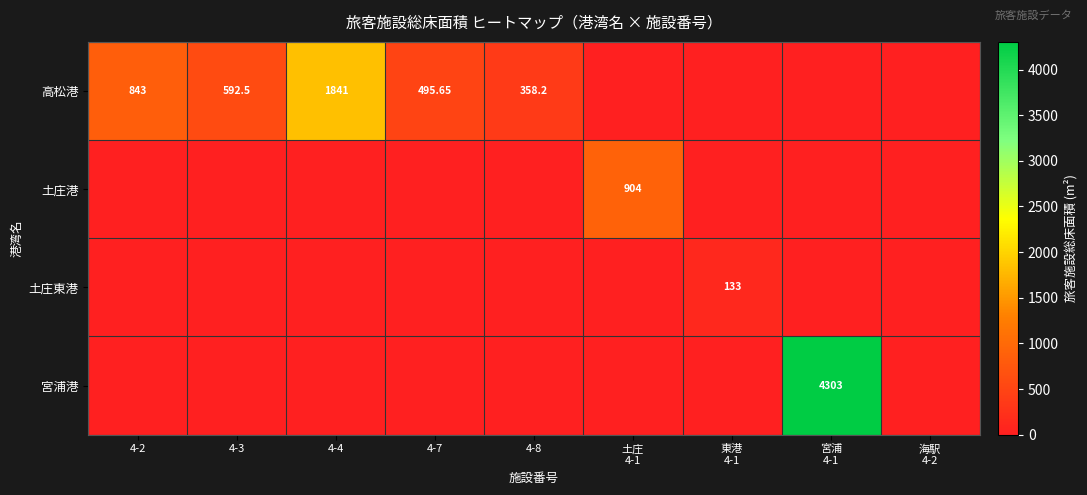

At which category is the sum across all series the highest?

宮浦
4-1